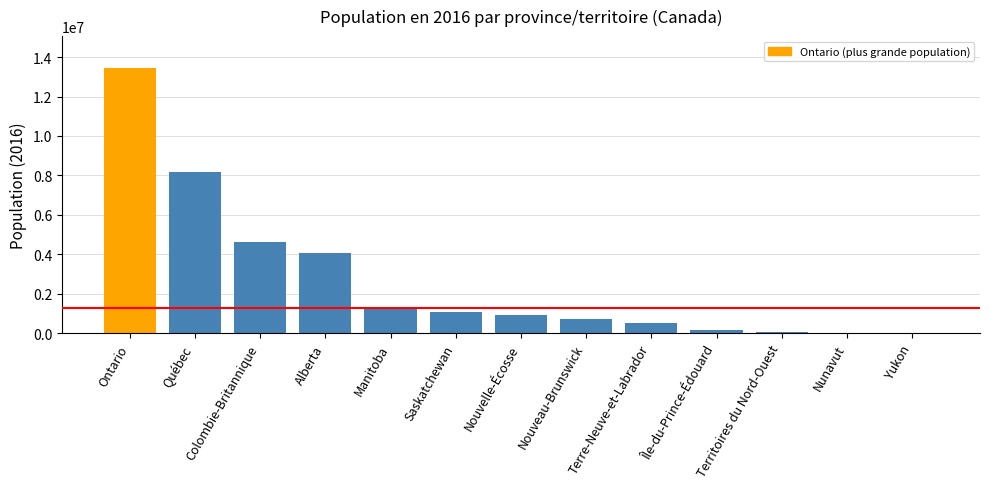

What is the average value?

2703979